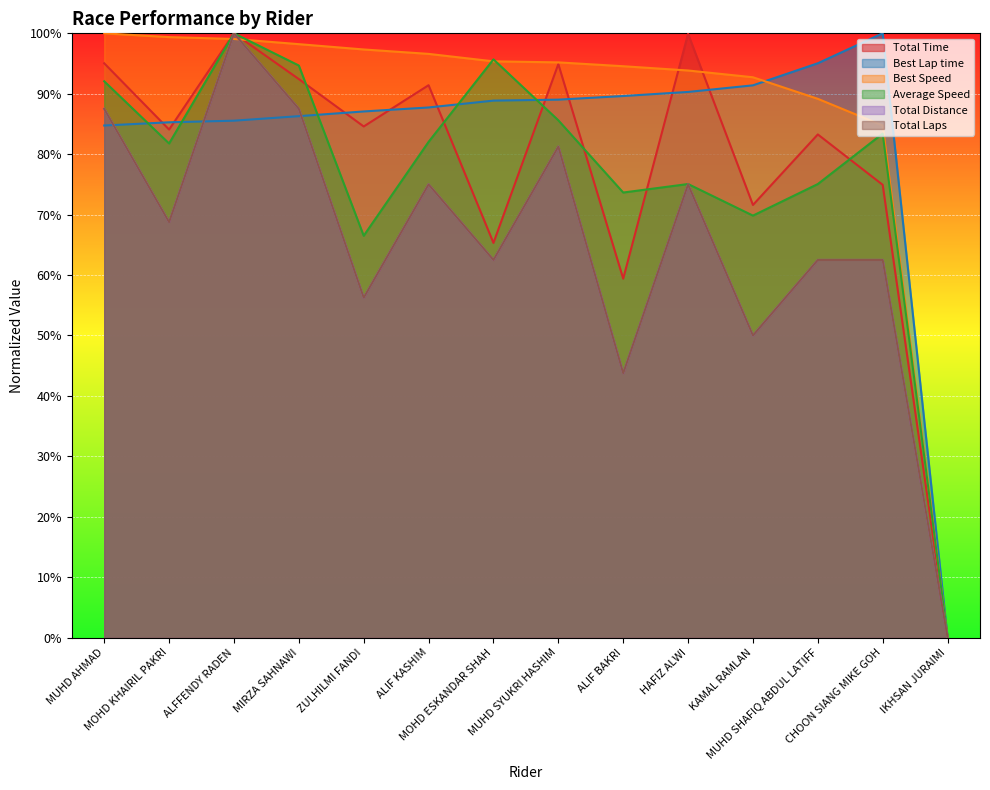

Is the value of Best Lap time at MOHD KHAIRIL PAKRI greater than the value of Total Distance at ALIF BAKRI?

Yes